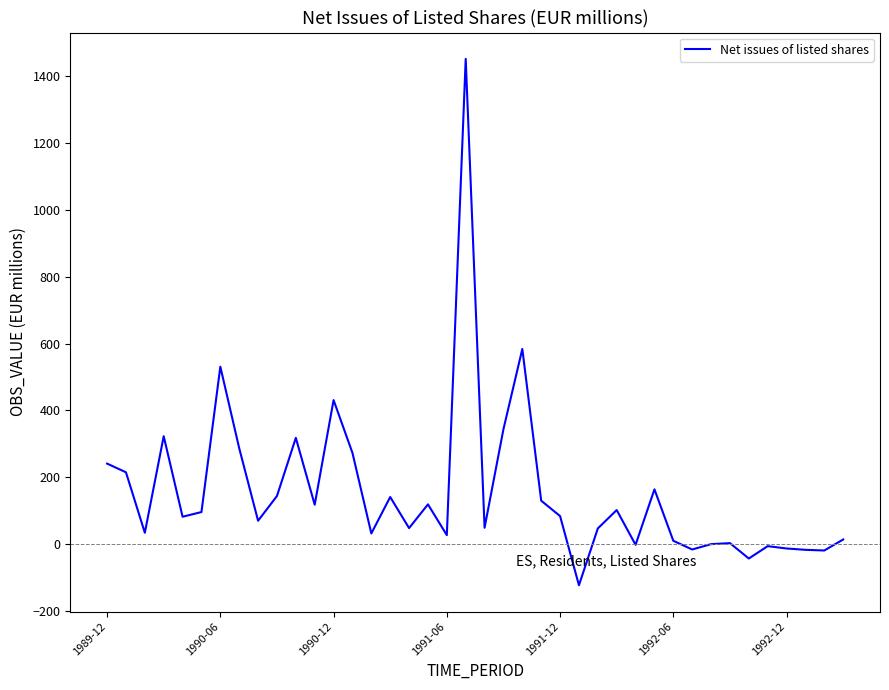

What is the smallest value displayed?

-123